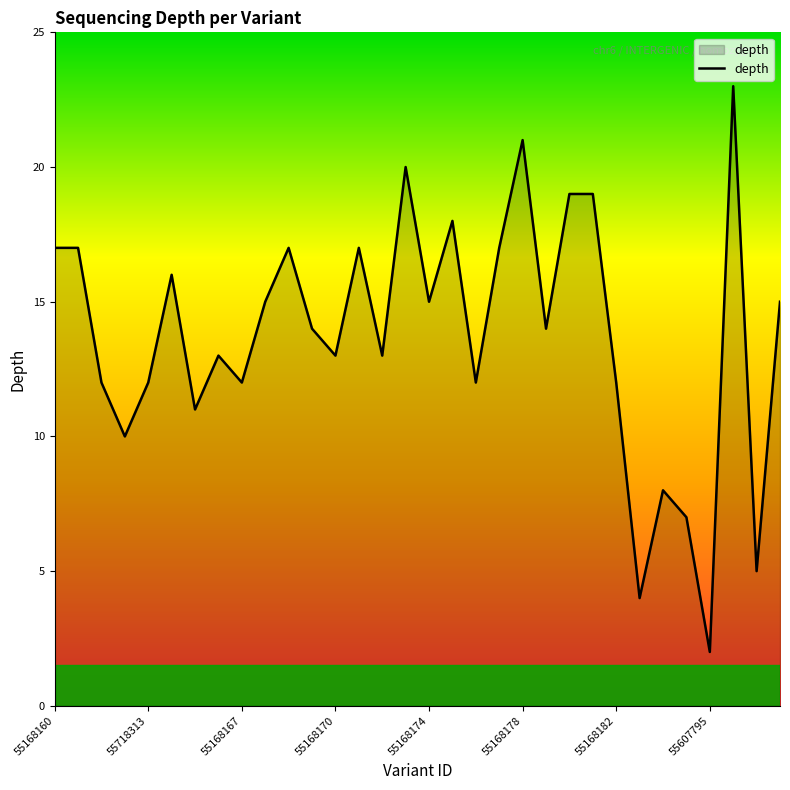

What is the maximum value shown in the chart?

23